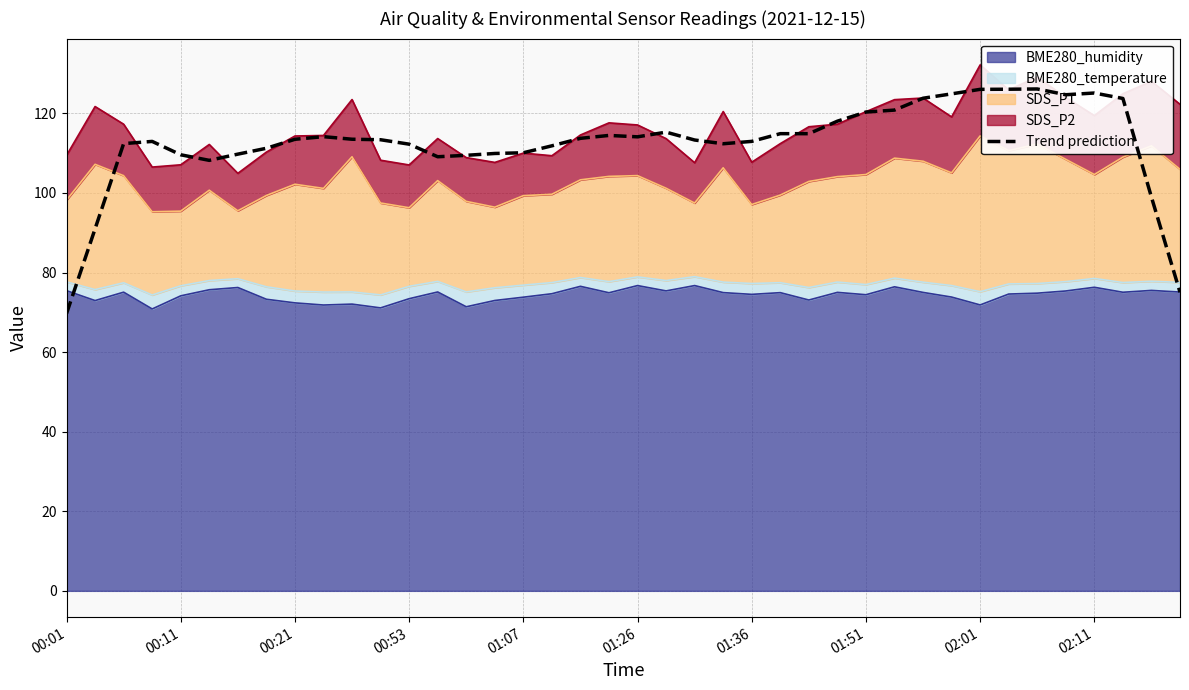

What is the label of the 6th point from the left?

01:26